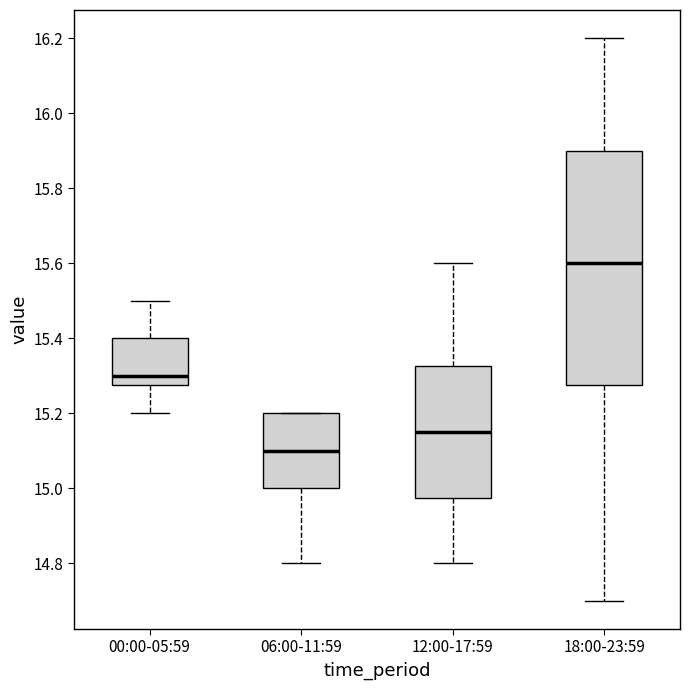

Reading left to right, read every box against the y-axis: the position of its median line, the range the box covers, and the ends of its whiskers. The values are not printed on the chart, so give them approximately, as read against the axis.

00:00-05:59: median 15.30, box 15.28 to 15.40, whiskers 15.20 to 15.50
06:00-11:59: median 15.10, box 15.00 to 15.20, whiskers 14.80 to 15.20
12:00-17:59: median 15.16, box 14.98 to 15.32, whiskers 14.80 to 15.60
18:00-23:59: median 15.60, box 15.28 to 15.90, whiskers 14.70 to 16.20